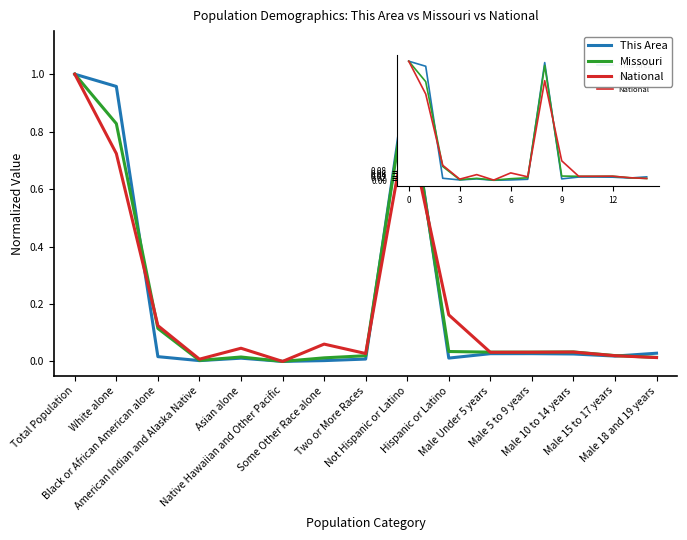

Which category has the highest value across all series?

Total Population